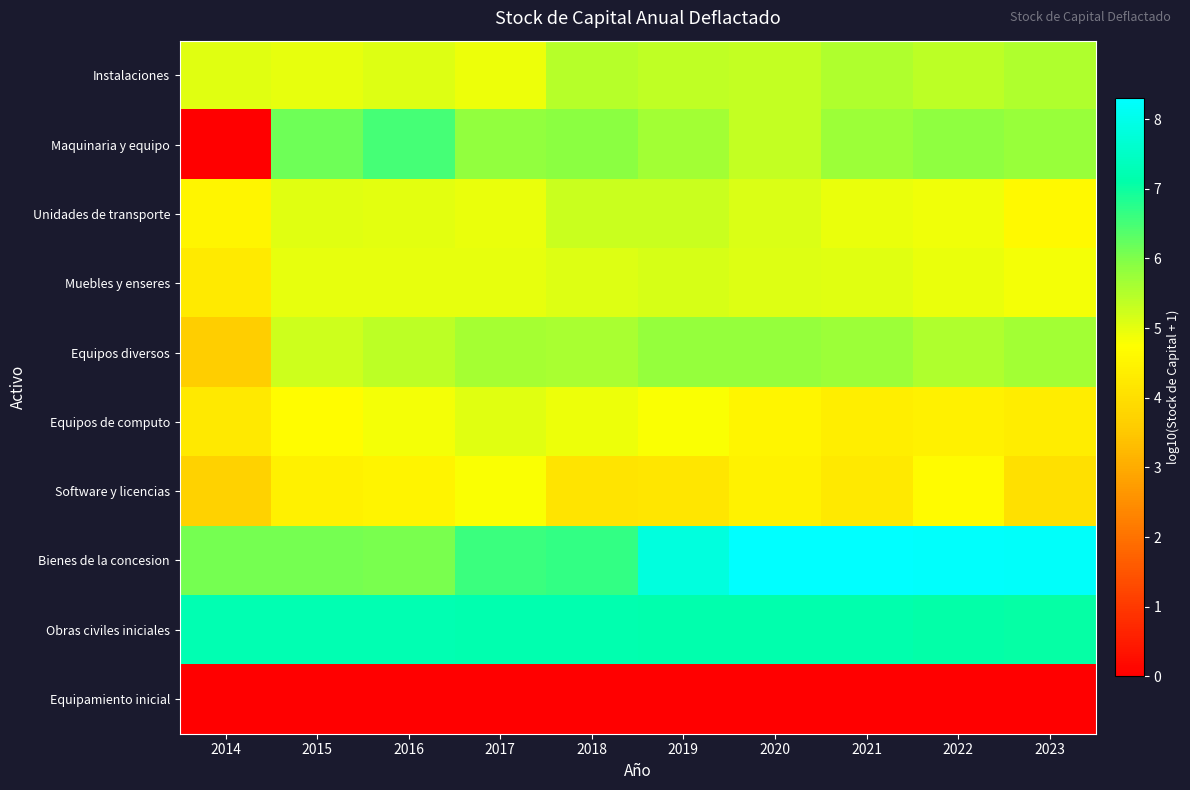

At which category is the sum across all series the highest?

2019